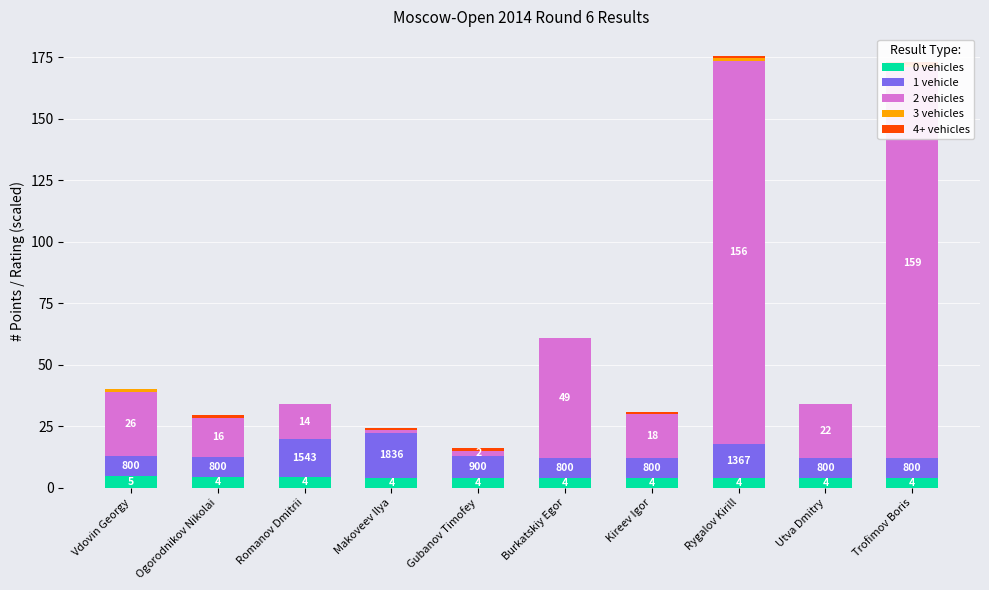

At which label does 1 vehicle reach its peak?

Makoveev Ilya